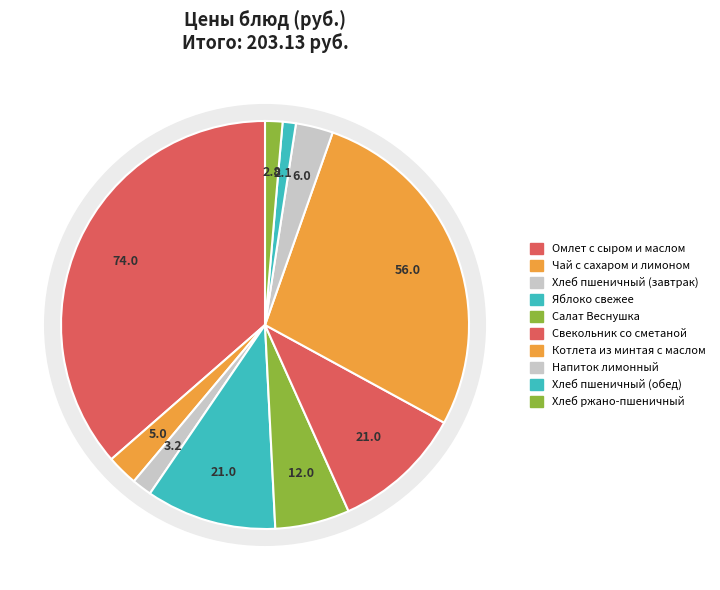

To the nearest percent, what is the difference between the Хлеб пшеничный (обед) and Чай с сахаром и лимоном slice percentages?

1%